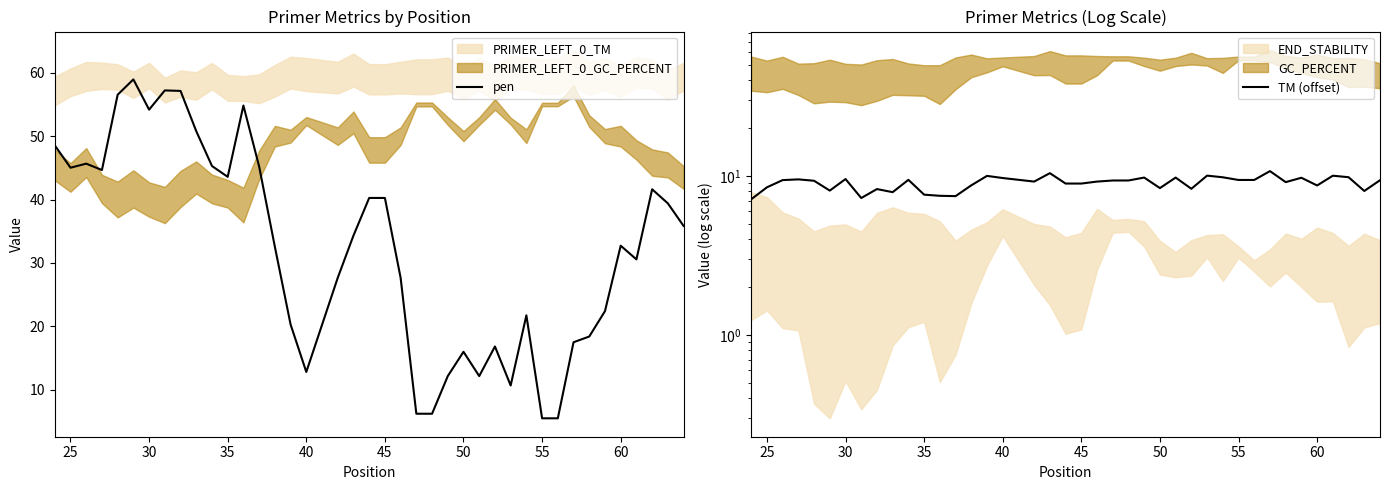

The value of pen at 30 is 54.2. True or false?

True